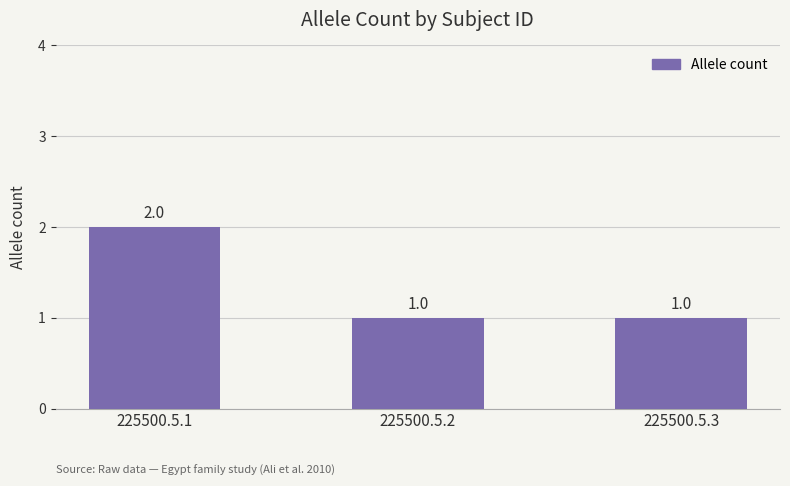

Count the values in the range 1 to 2.

3